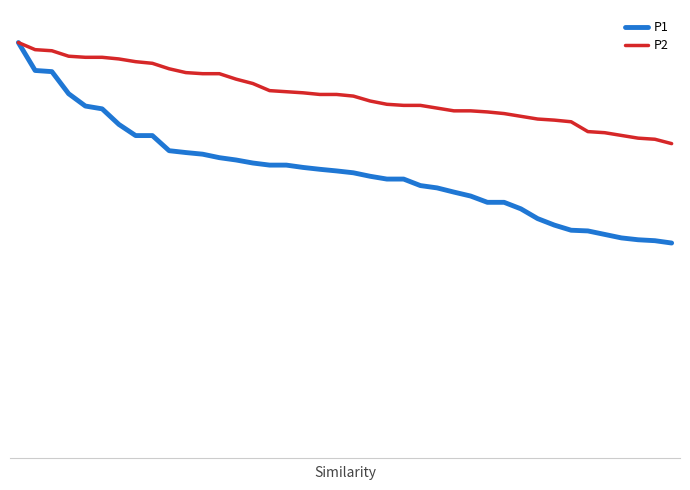

Does the chart have visible grid lines?

No